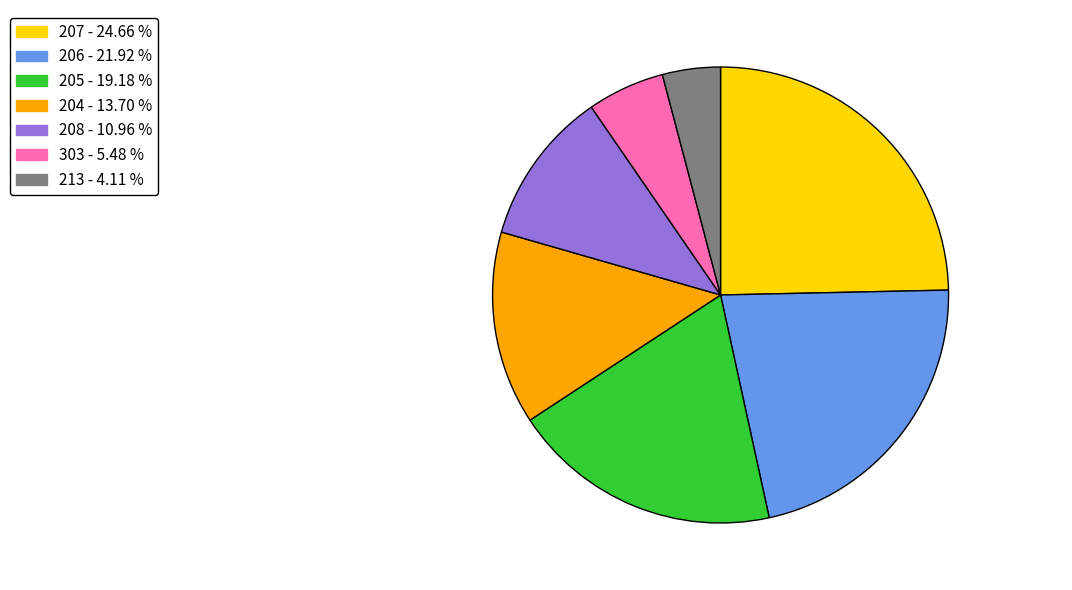

Does any single category account for the majority?

No